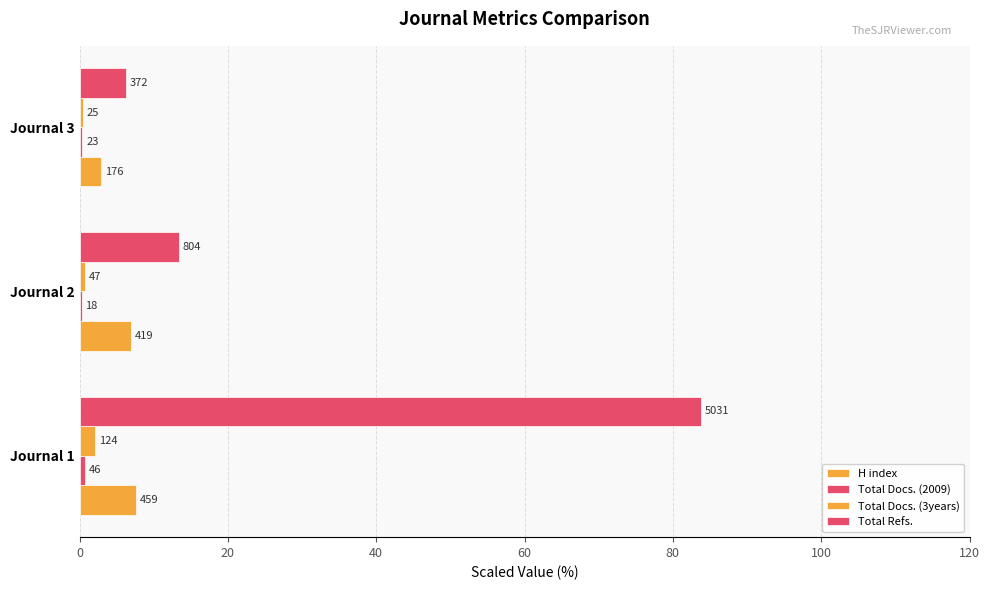

How many data points in Total Refs. are less than 13?

1